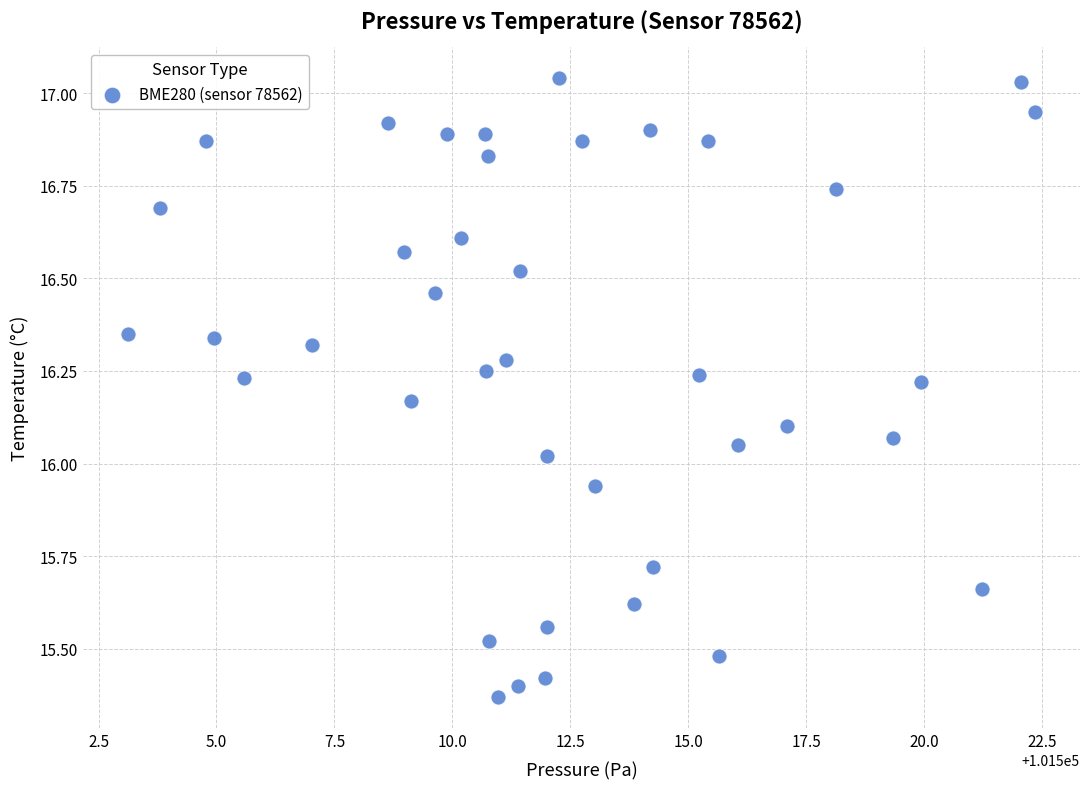

What is the range of X values (max minus min)?

19.2